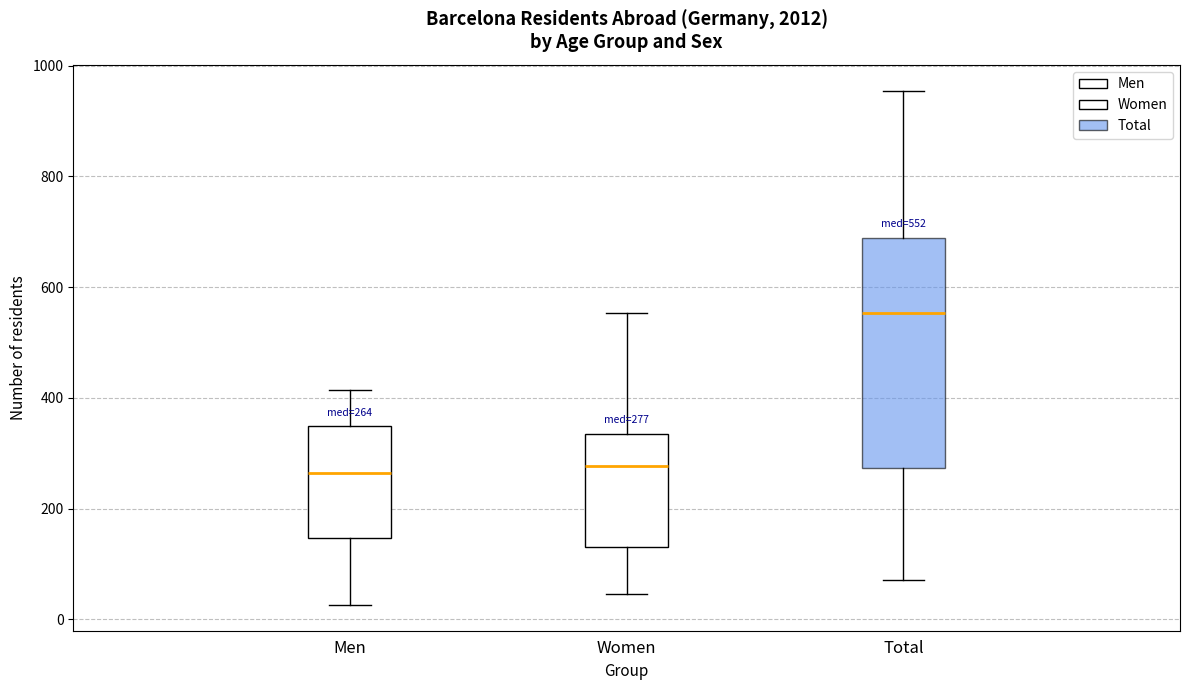

Which box is the tallest, from its lower edge to its upper edge?

Total